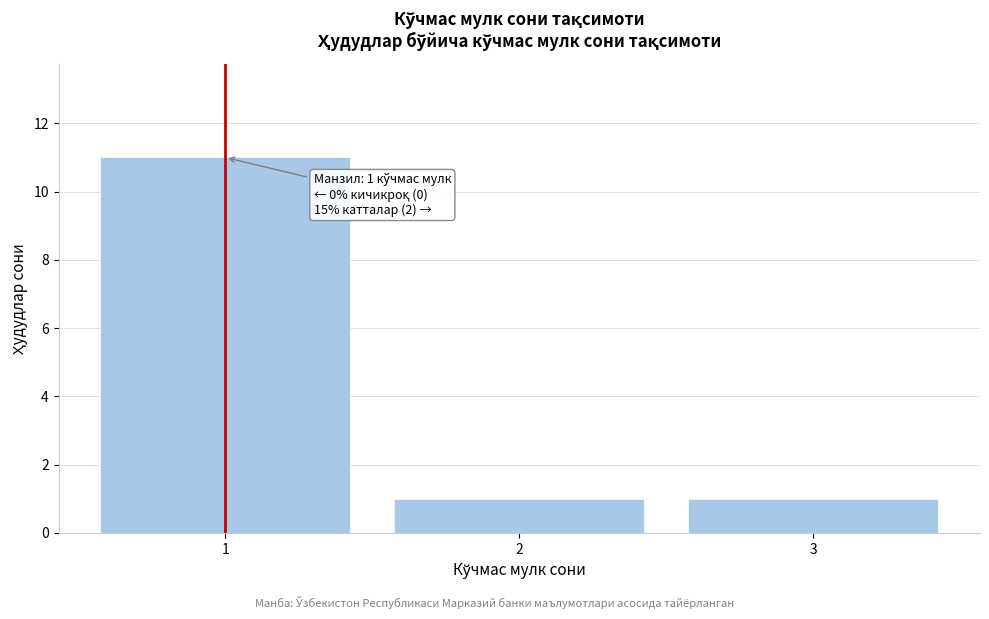

Which range on the x-axis has the tallest bar?

0.5 to 1.5